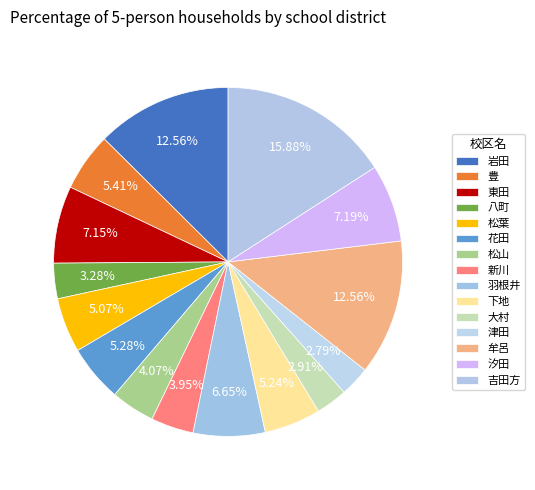

Rank the categories by value from highest to lowest.

吉田方, 岩田, 牟呂, 汐田, 東田, 羽根井, 豊, 花田, 下地, 松葉, 松山, 新川, 八町, 大村, 津田